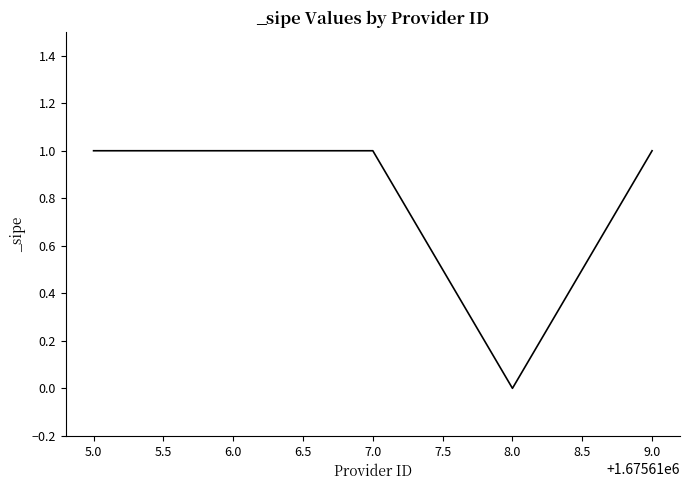

What is the ratio of the value at 6.0 to the value at 7.0?

1.0